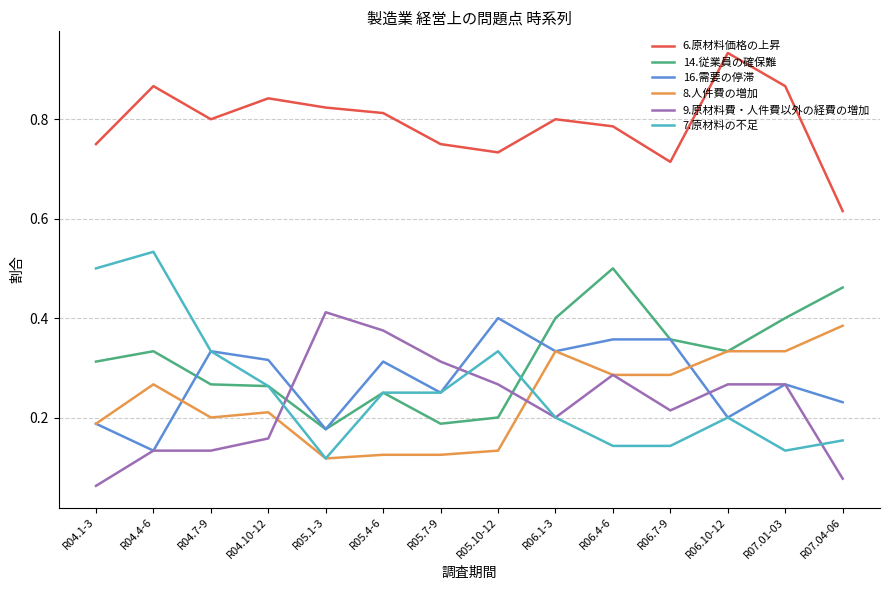

Between which two adjacent categories do 9.原材料費・人件費以外の経費の増加 and 14.従業員の確保難 first intersect?

R04.10-12 and R05.1-3